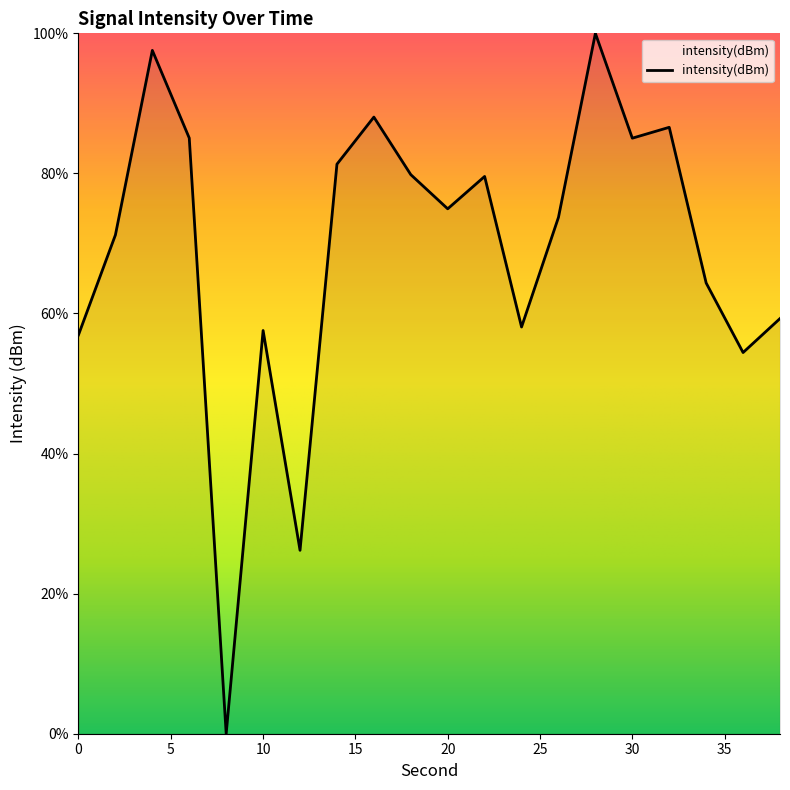

How many values are above zero?

19